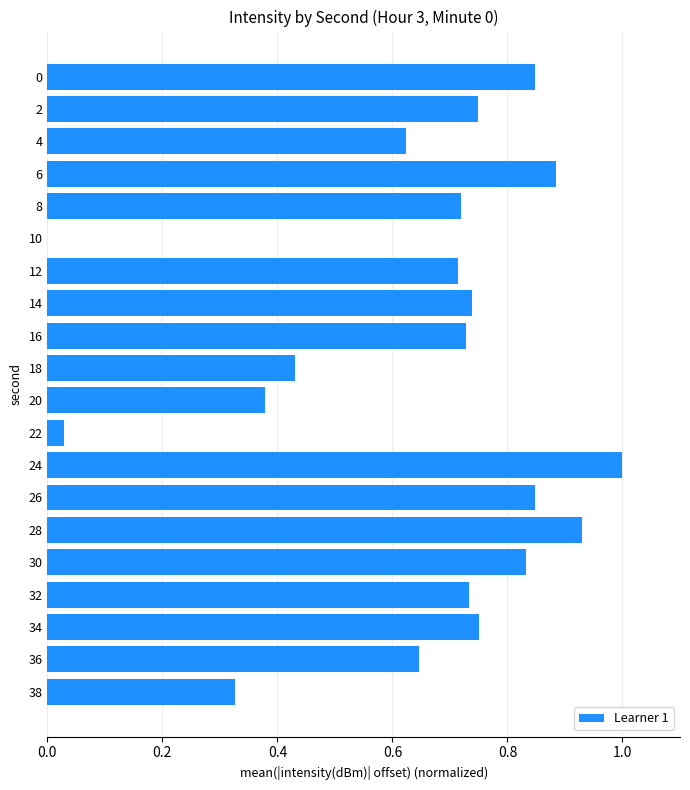

The value at 14 is 1.2. True or false?

False